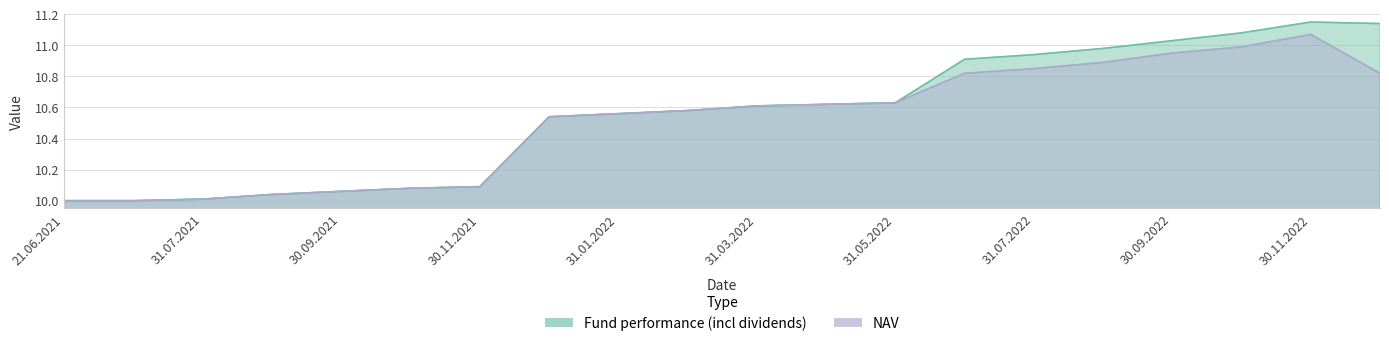

What is the value of the NAV point at the 15th from the left?

10.8